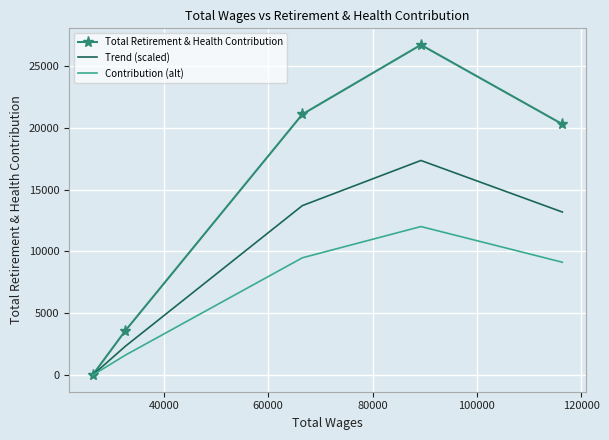

Rank the series by their maximum value, from highest to lowest.

Total Retirement & Health Contribution, Trend (scaled), Contribution (alt)